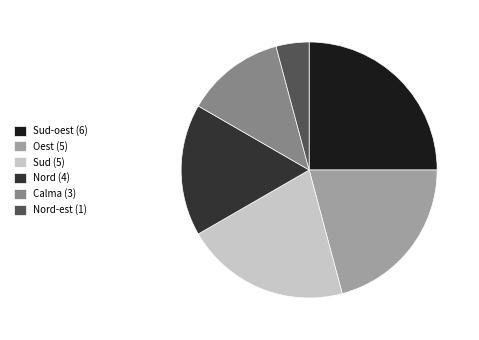

Does any single category account for the majority?

No